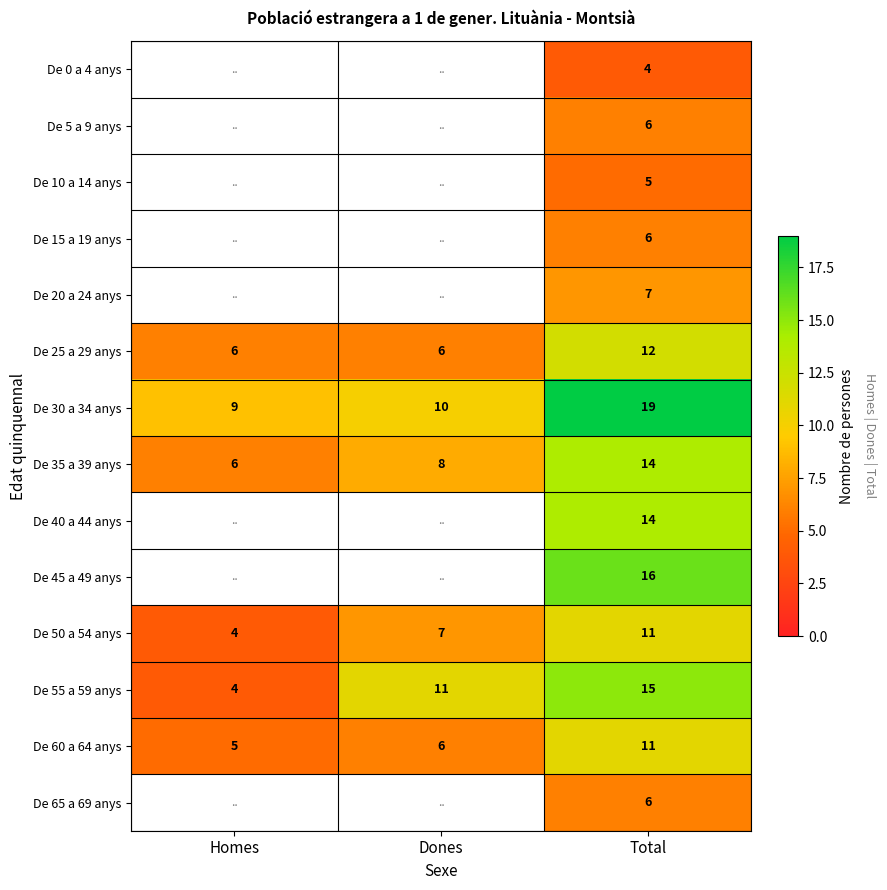

How many categories are shown in the chart?

3